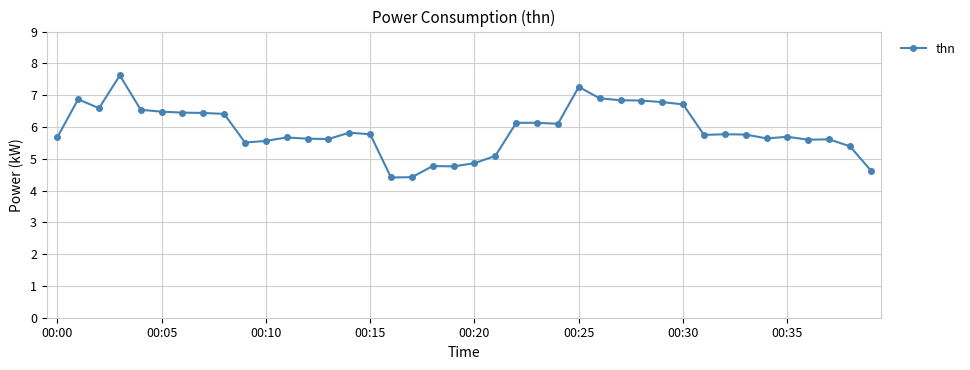

What is the difference between the maximum and second lowest values?

3.2